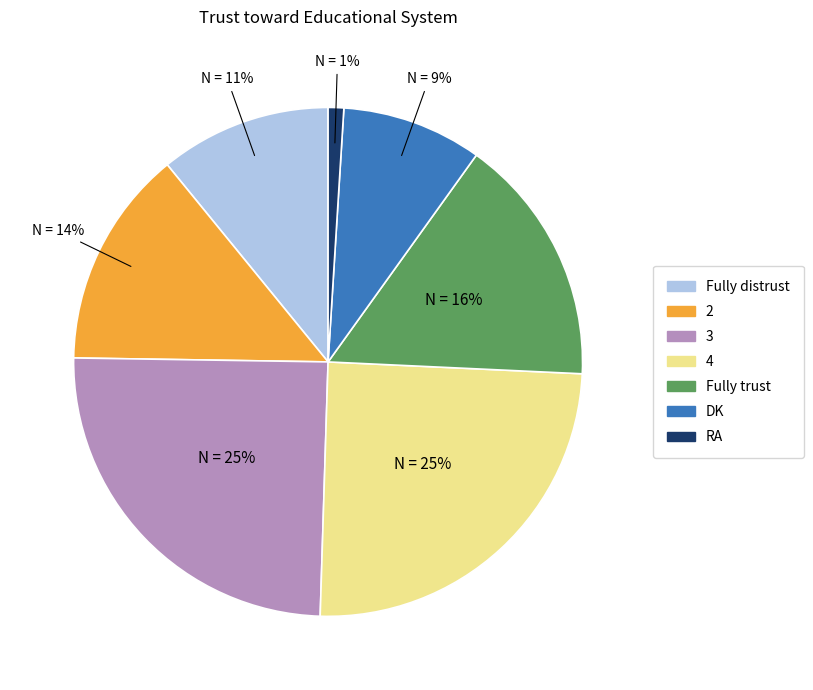

To the nearest percent, what portion does DK represent?

9%